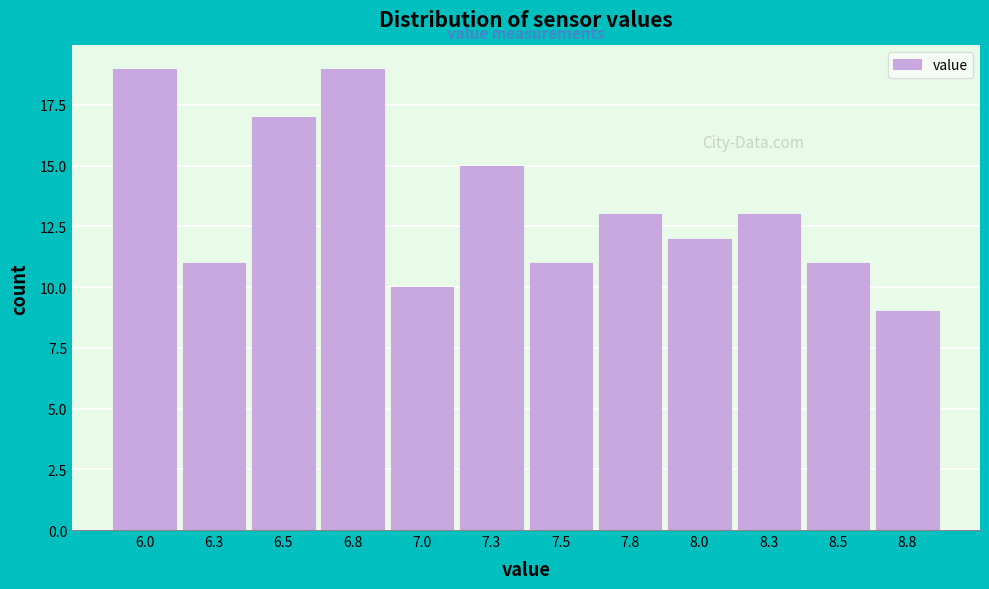

Reading right to left, what are all the values shown in this chart?

9	11	13	12	13	11	15	10	19	17	11	19